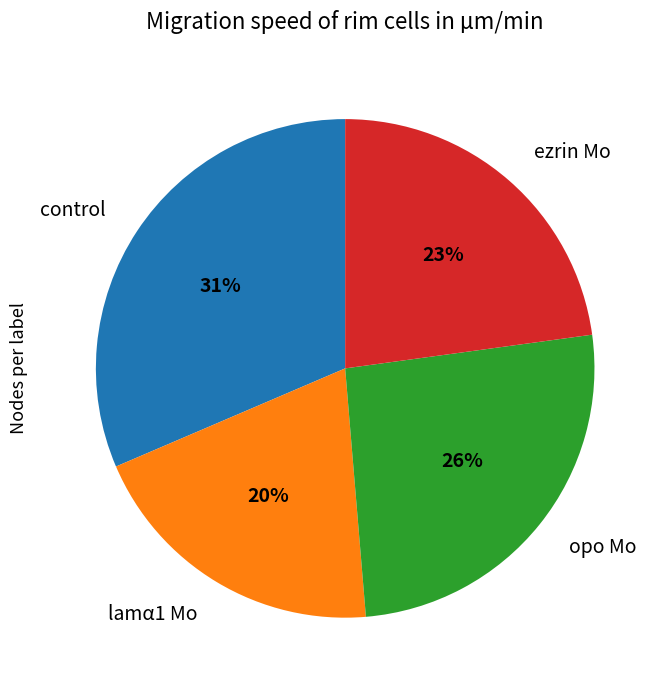

True or false: opo Mo accounts for 33% of the total.

False